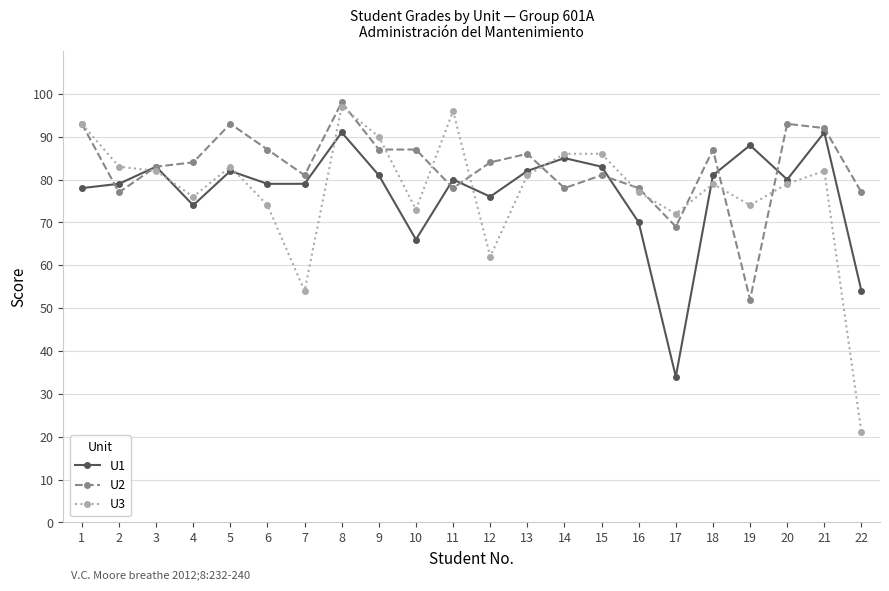

What is the value of the U1 point at the 14th from the left?

85